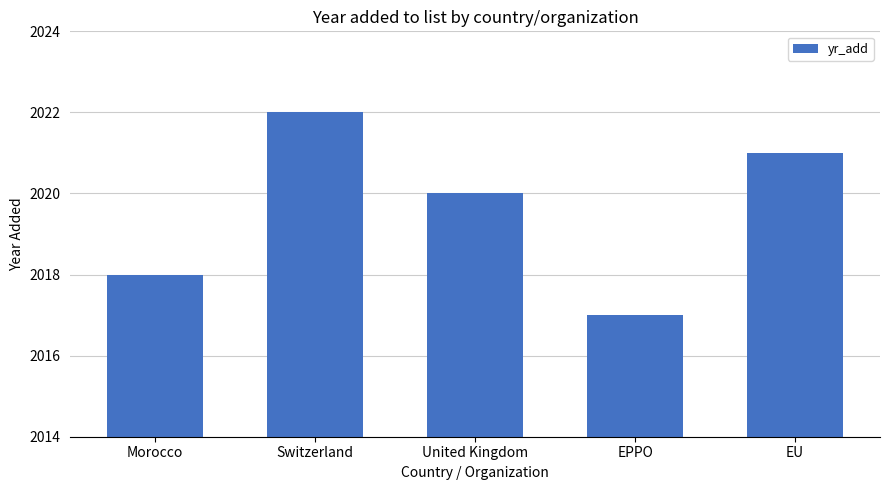

Rank the categories by value from lowest to highest.

EPPO, Morocco, United Kingdom, EU, Switzerland